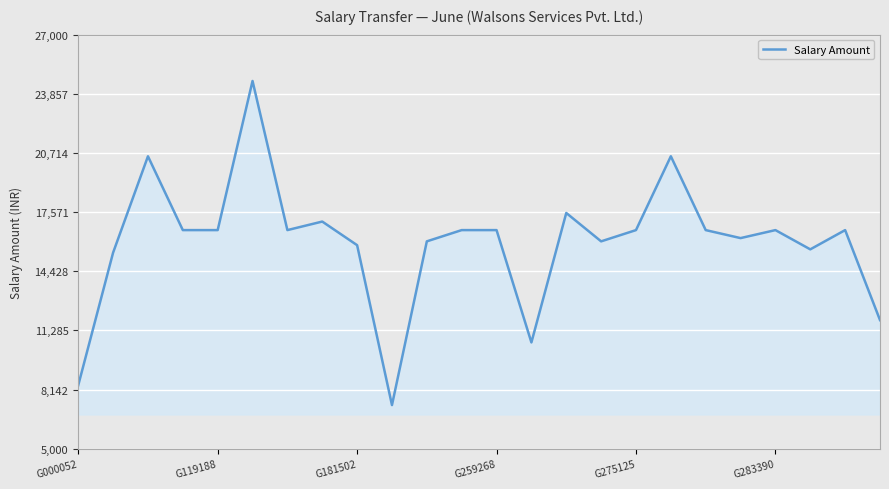

What is the difference between the maximum and minimum values?

17220.0